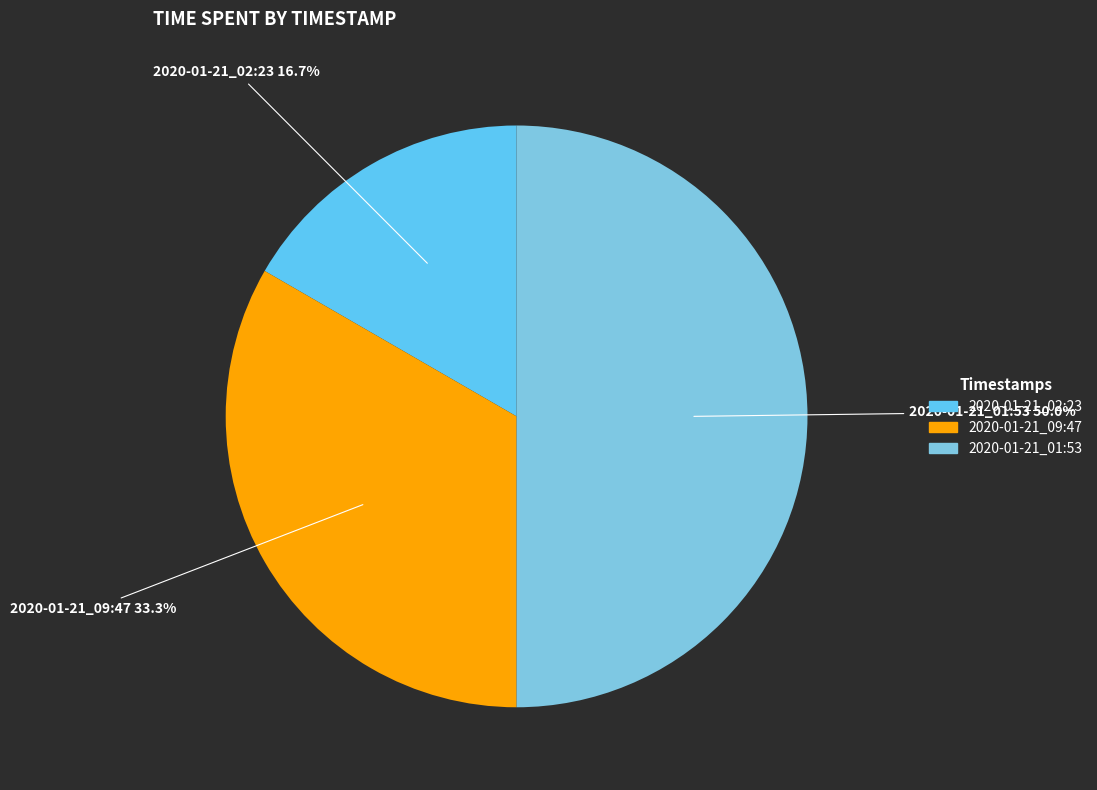

What portion of the pie excludes 2020-01-21_02:23?

83.3%